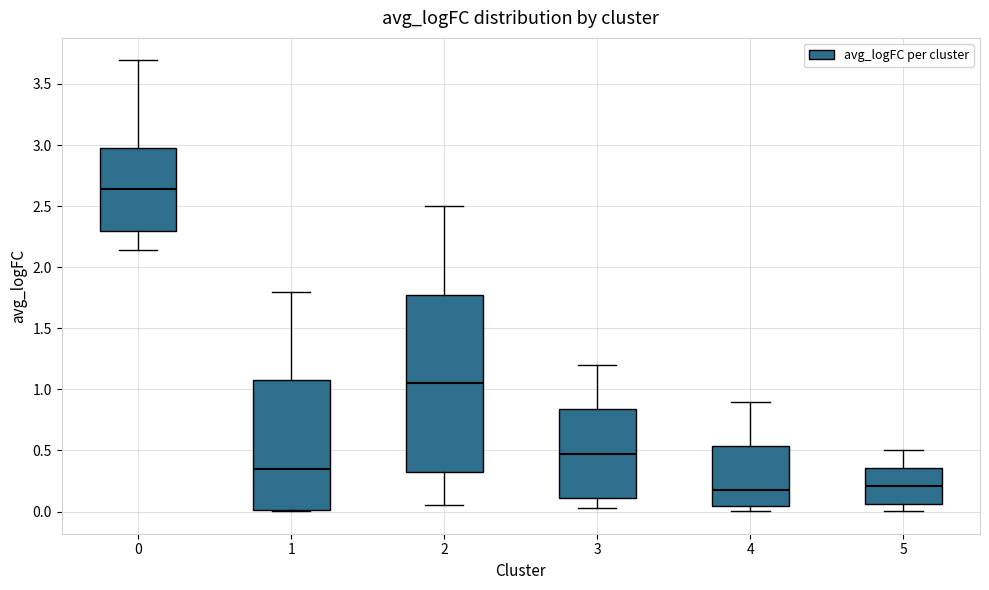

Where does the median line of the box at x = 2 sit on the y-axis? The values are not printed on the chart, so give them approximately, as read against the axis.

1.05